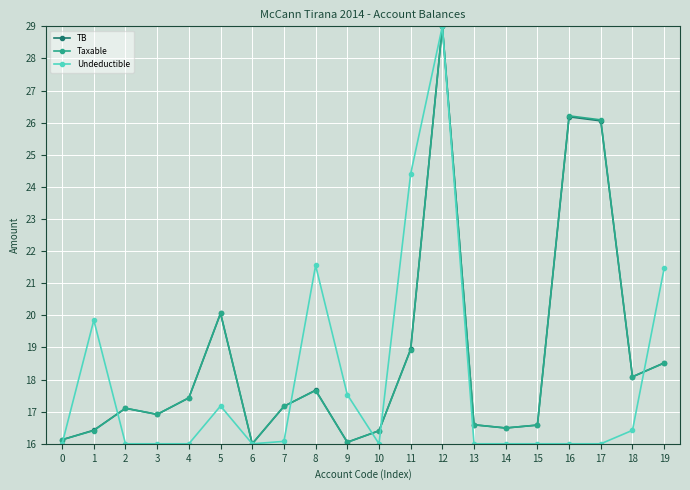

Which series ends up on top after the final intersection of Taxable and Undeductible?

Undeductible